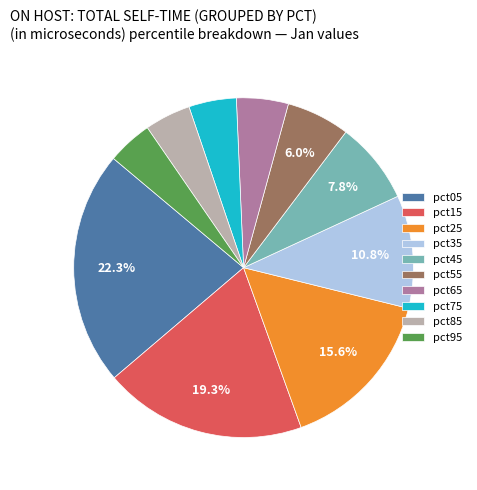

Is there a majority slice in this chart?

No